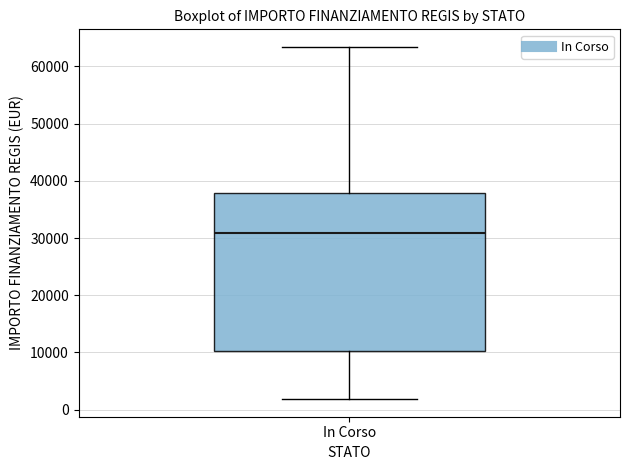

Where is the upper edge of the box for In Corso on the y-axis? The values are not printed on the chart, so give them approximately, as read against the axis.

38000